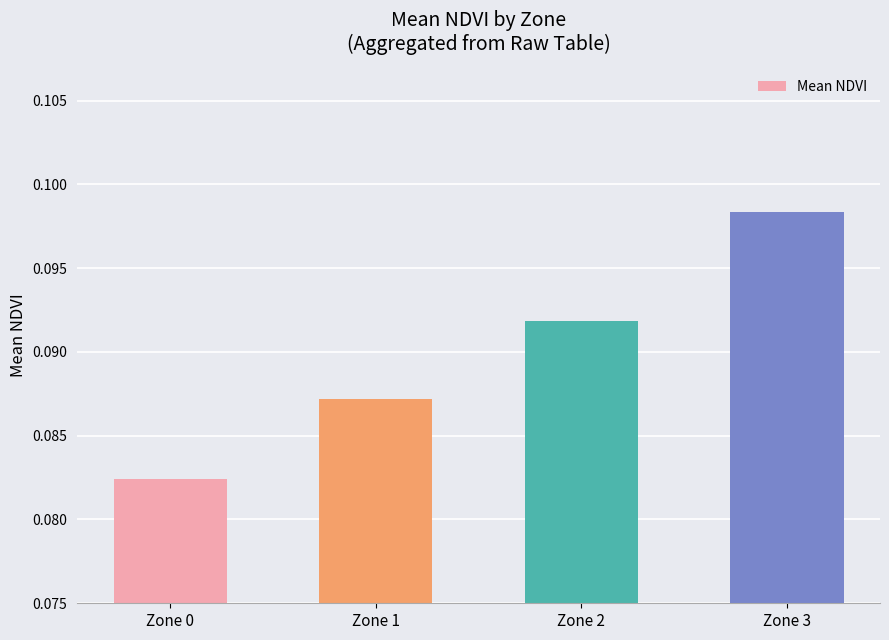

The value at Zone 1 is 0.0. True or false?

False